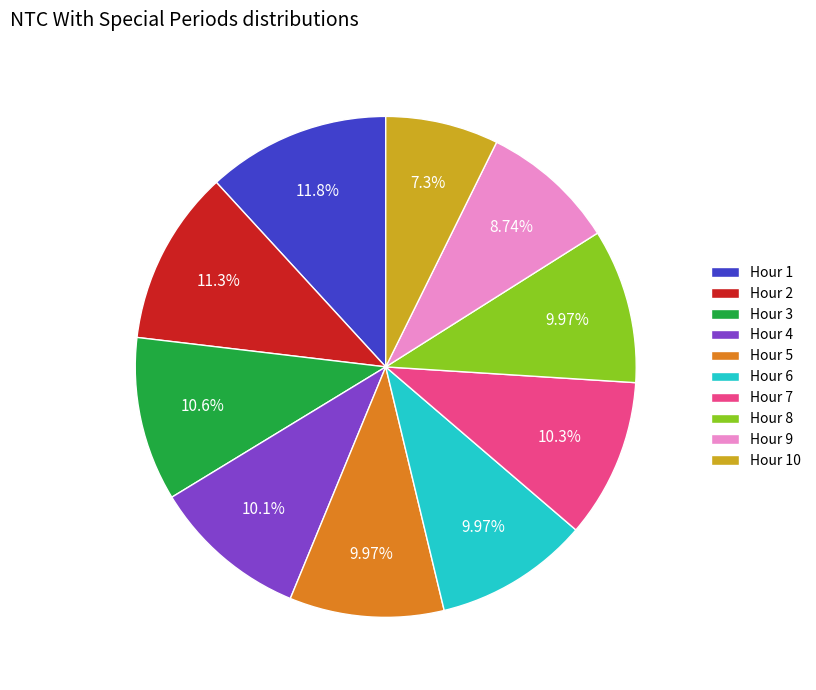

Does Hour 4 represent more than half of the total?

No